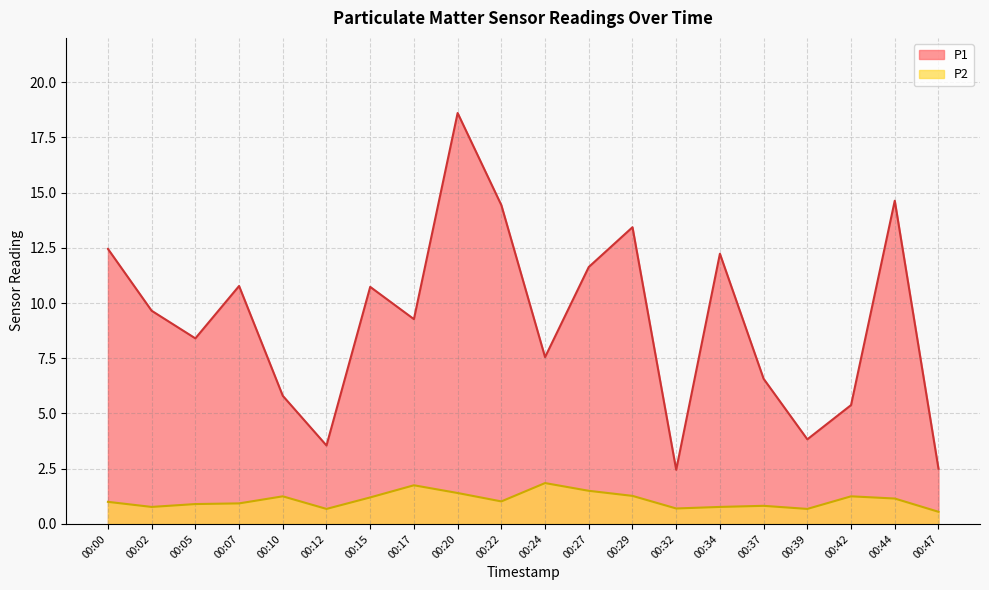

Which has a higher value, 00:39 or 00:29?

00:29